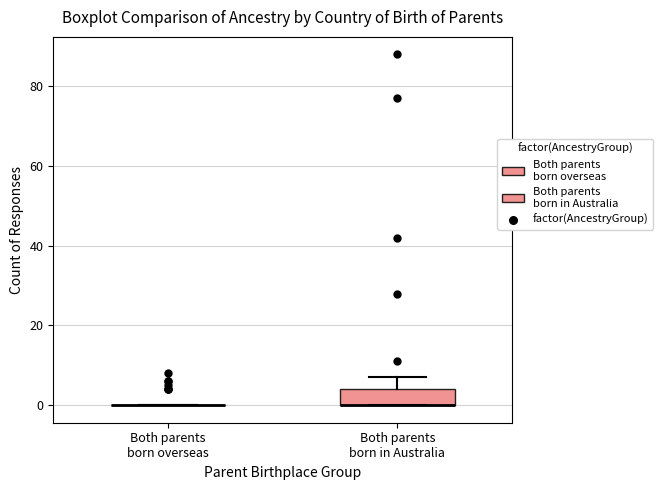

Where is the lower edge of the box for Both parents born in Australia on the y-axis? The values are not printed on the chart, so give them approximately, as read against the axis.

0